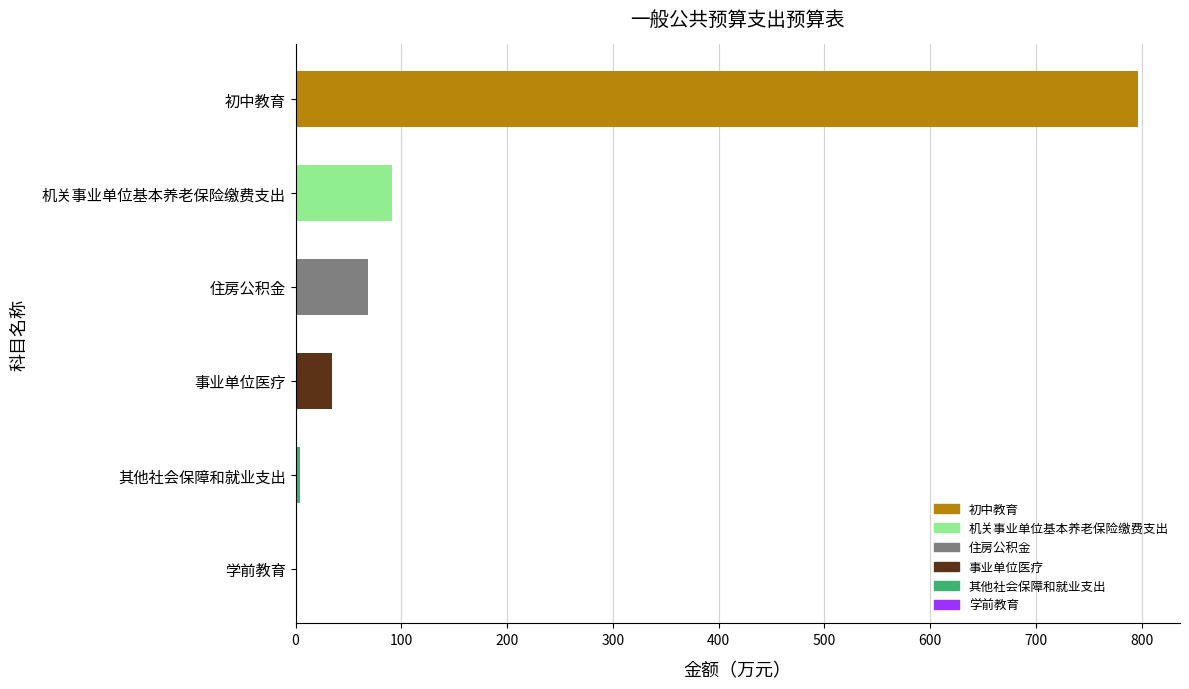

Which has a higher value, 机关事业单位基本养老保险缴费支出 or 初中教育?

初中教育